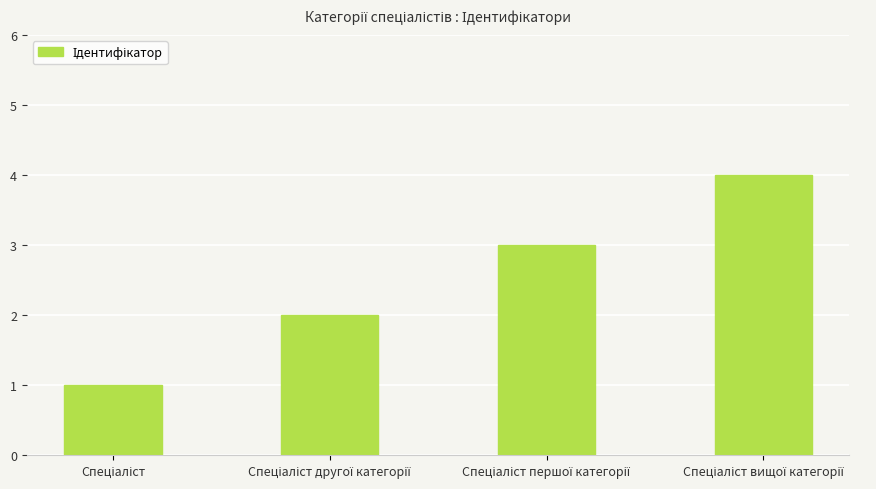

How many categories are shown in the chart?

4